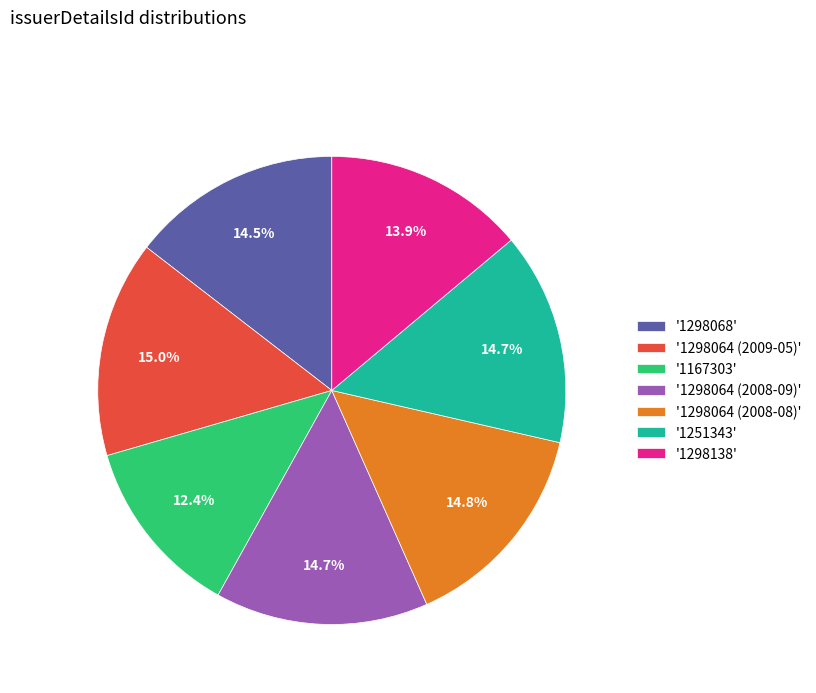

How many segments does this pie chart have?

7